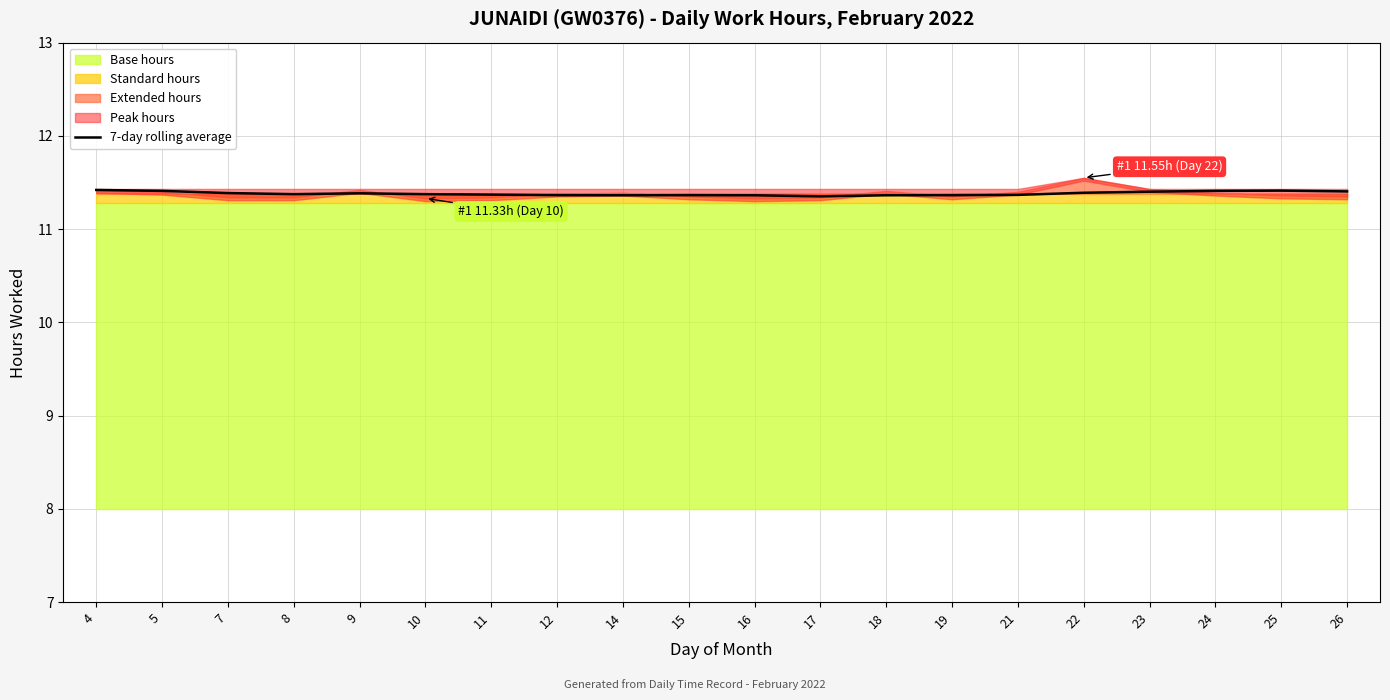

What is the smallest value displayed?

11.4